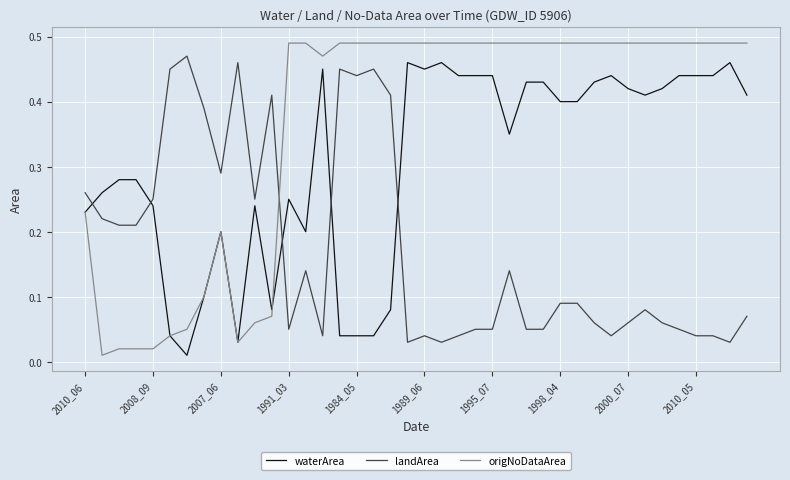

Does the chart display data point markers on the line(s)?

No